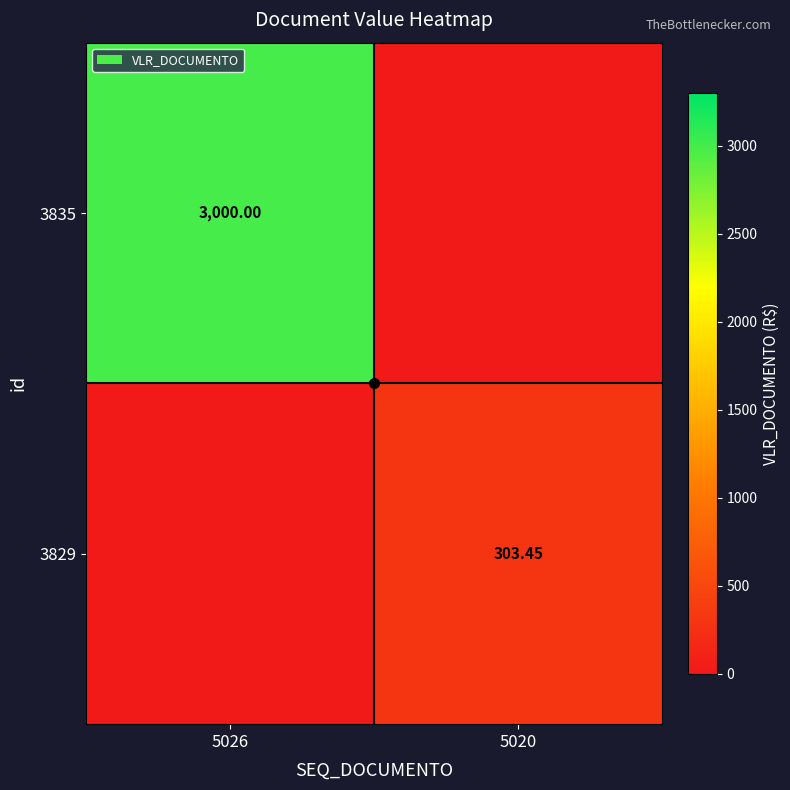

At which category does the chart reach its peak across all series?

5026